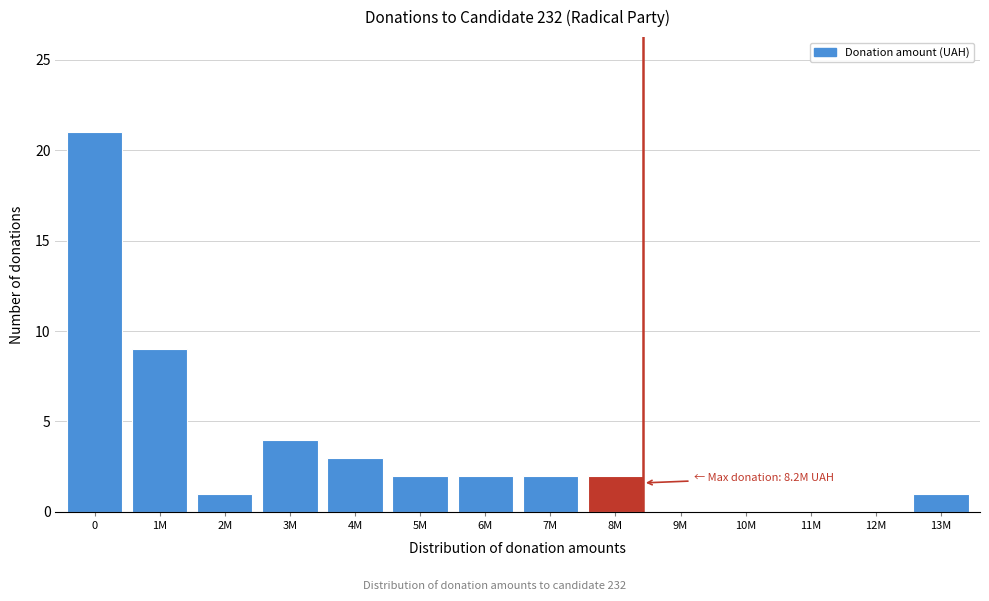

Reading left to right, transcribe all the data shown in this chart.

0=21	1M=9	2M=1	3M=4	4M=3	5M=2	6M=2	7M=2	8M=2	9M=0	10M=0	11M=0	12M=0	13M=1